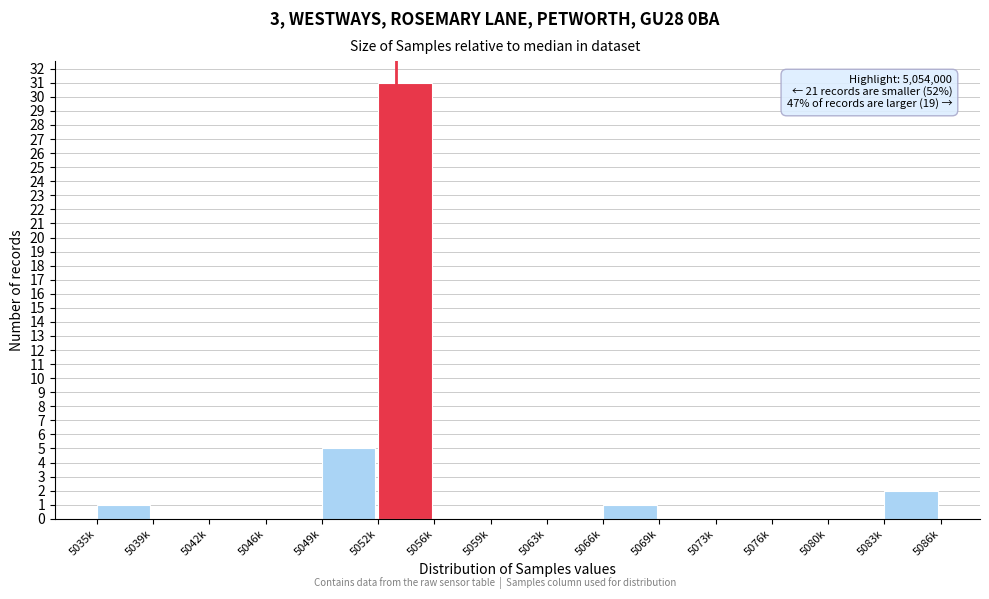

Reading left to right, transcribe all the data shown in this chart.

5035k=1	5039k=0	5042k=0	5046k=0	5049k=5	5052k=31	5056k=0	5059k=0	5063k=0	5066k=1	5069k=0	5073k=0	5076k=0	5080k=0	5083k=2